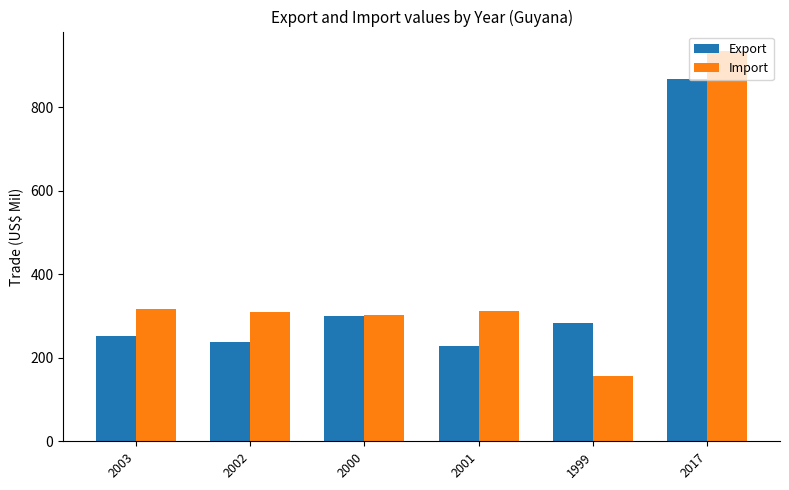

What is the average value of the Import series?

388.9